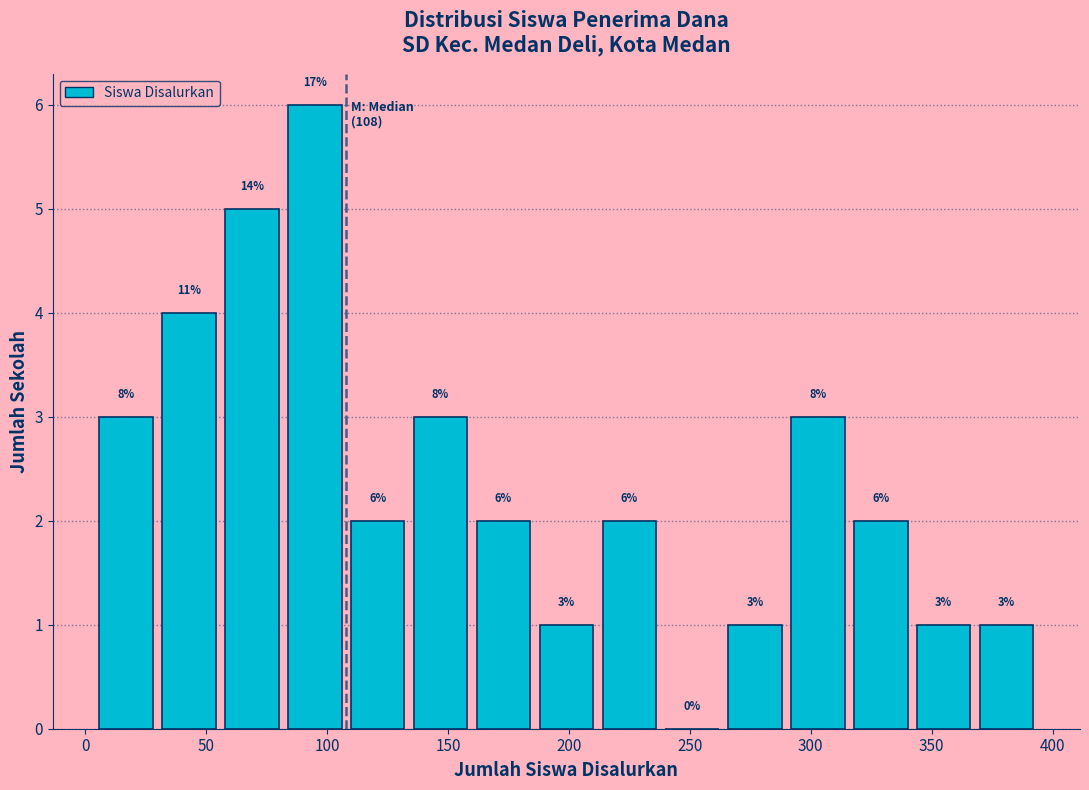

Which range on the x-axis has the tallest bar?

82 to 108